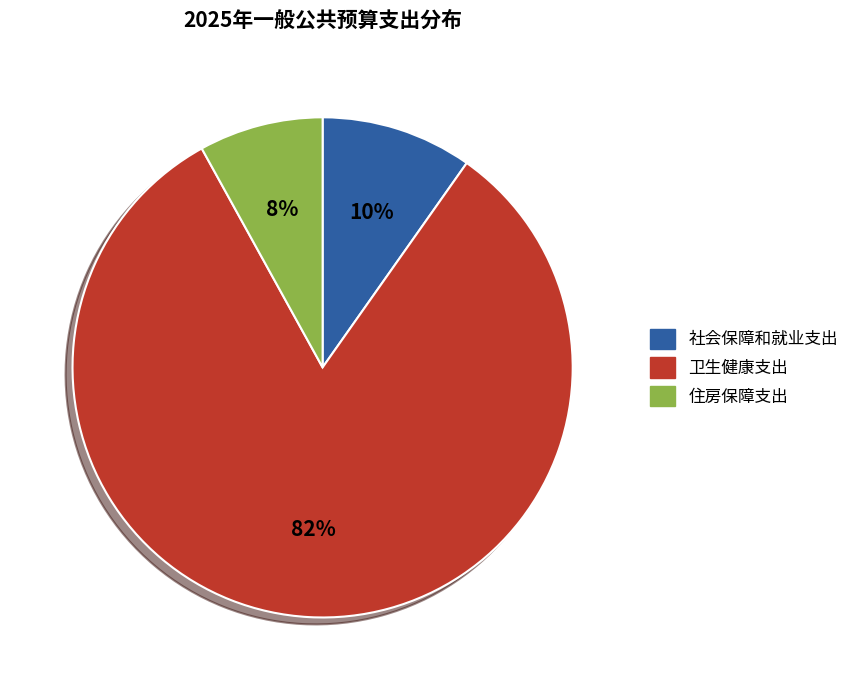

Is there a majority slice in this chart?

Yes